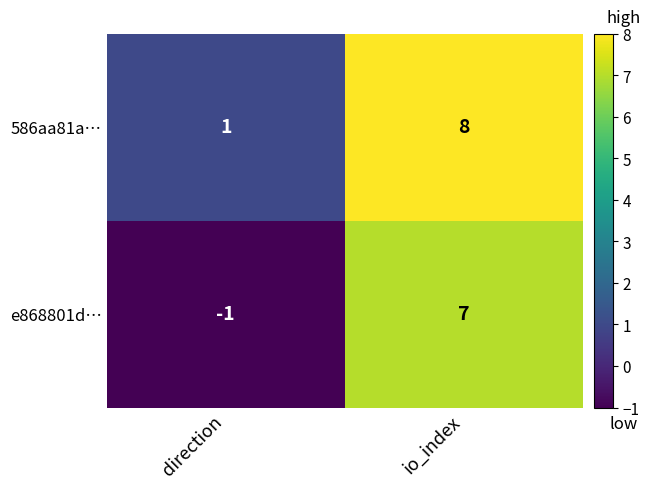

Which category has the highest value in the 586aa81a… series?

io_index